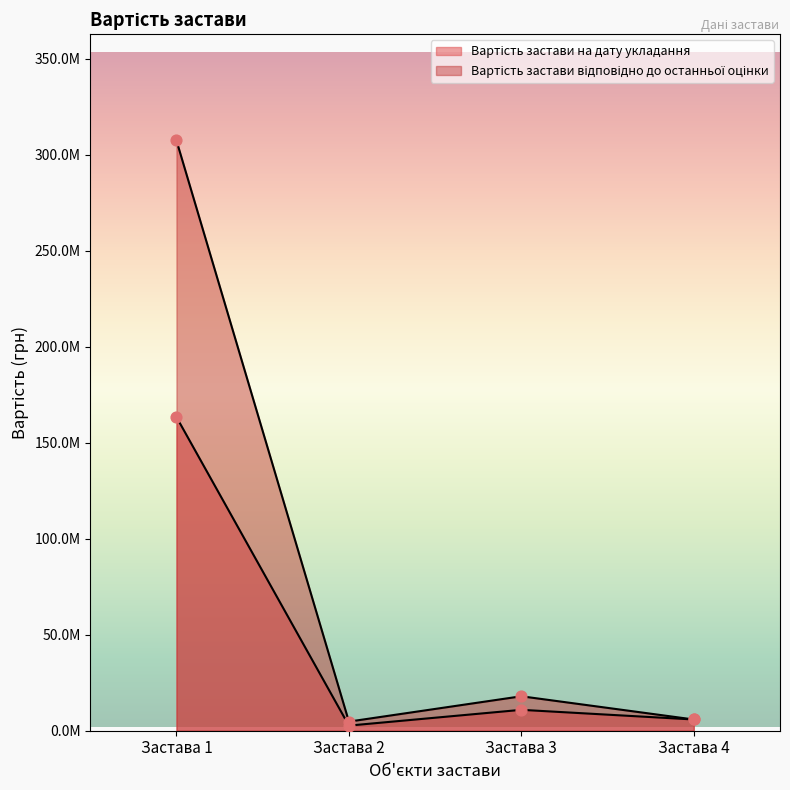

At which category is the sum across all series the highest?

Застава 1